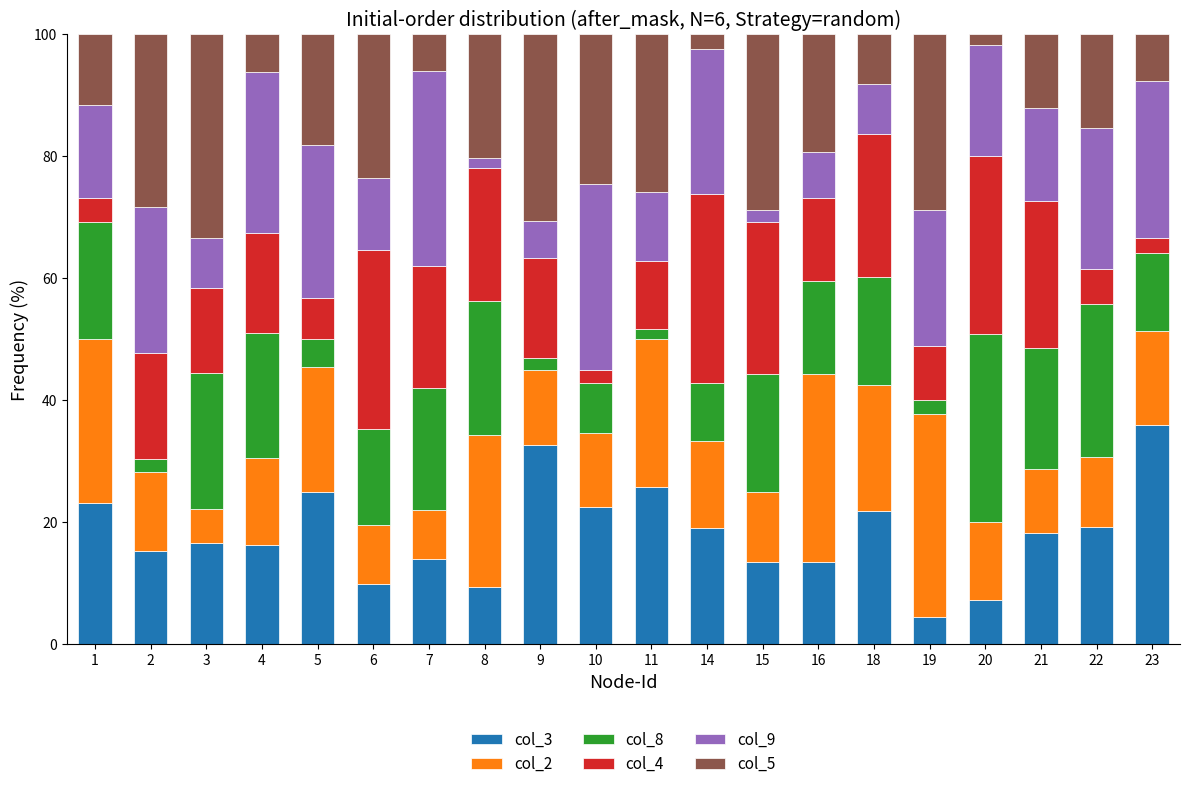

What is the minimum value for col_3?

4.4